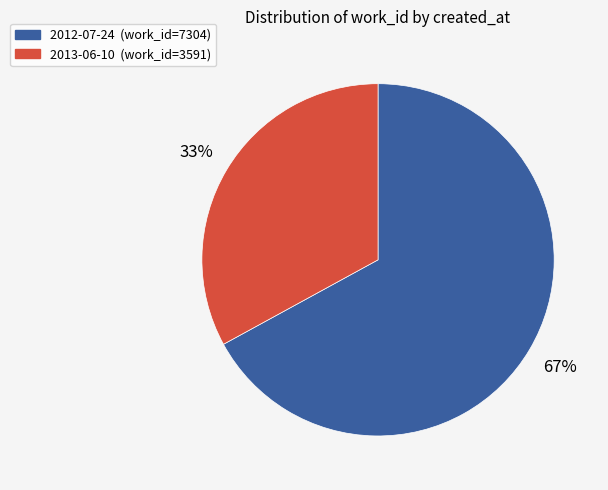

Which has a higher value, 2013-06-10 or 2012-07-24?

2012-07-24